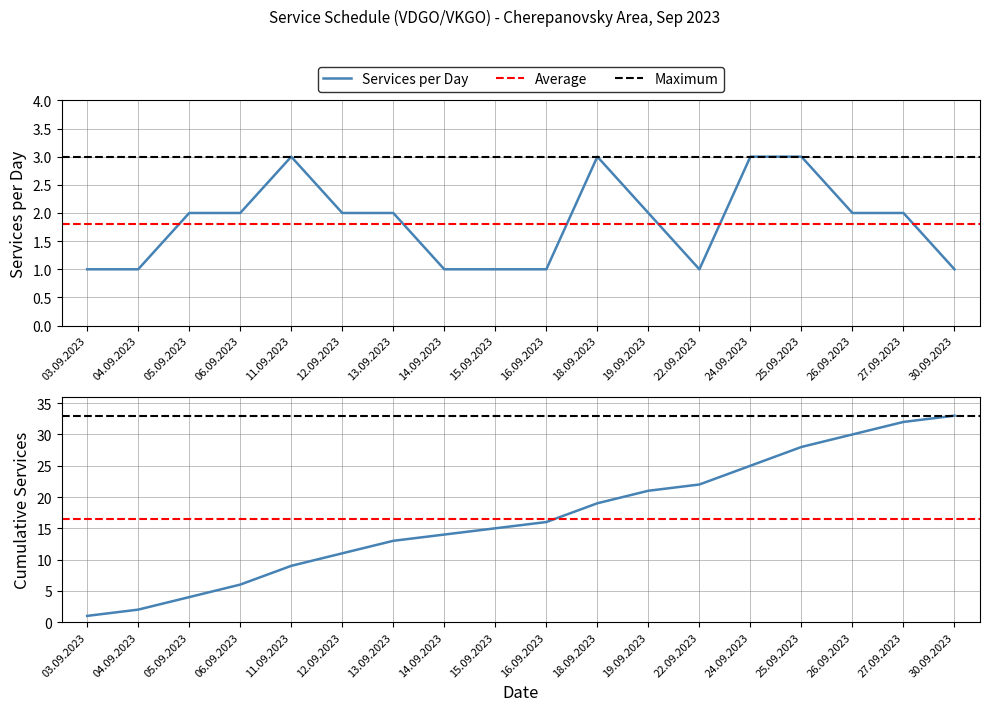

What is the highest value of the Services per Day series?

3